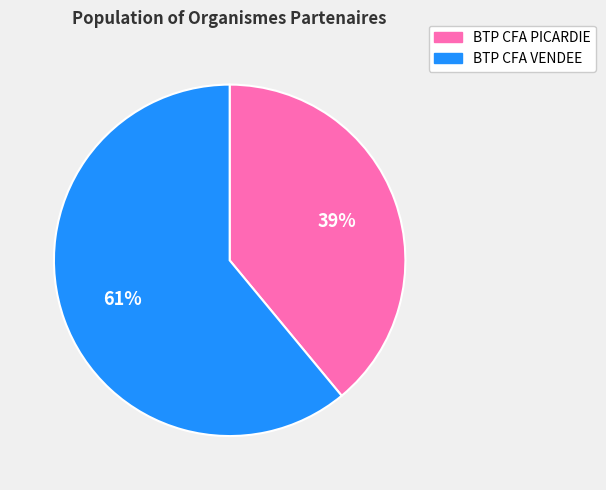

What is the largest slice in the pie chart?

BTP CFA VENDEE